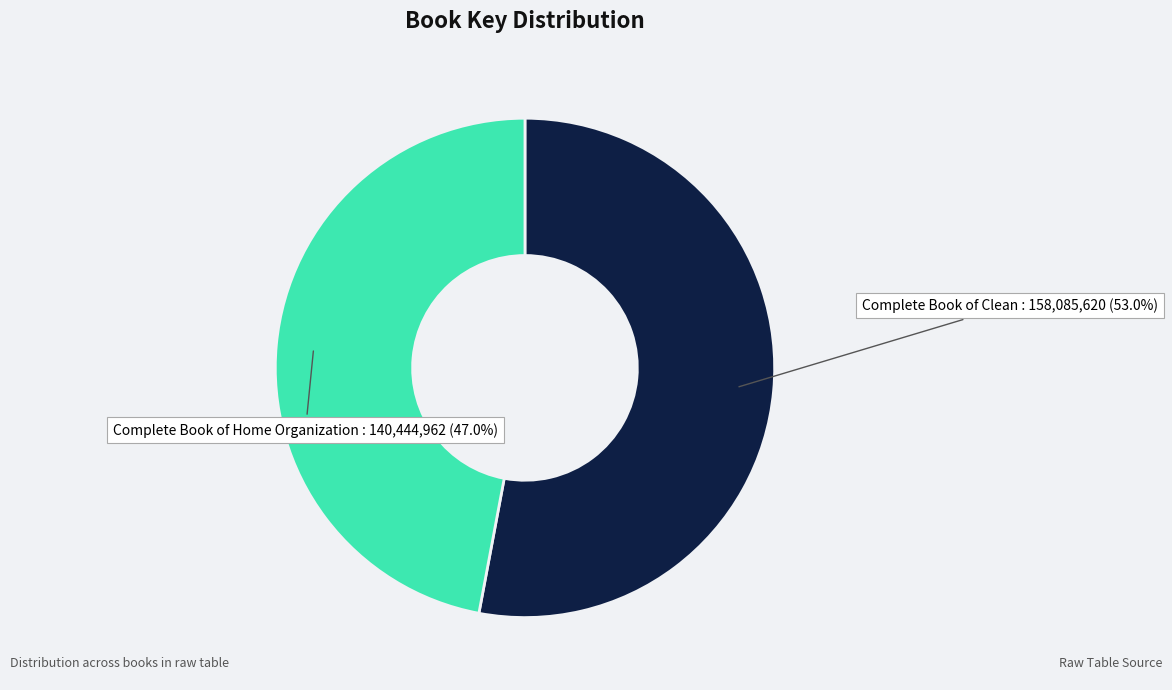

True or false: Complete Book of Clean accounts for 44% of the total.

False